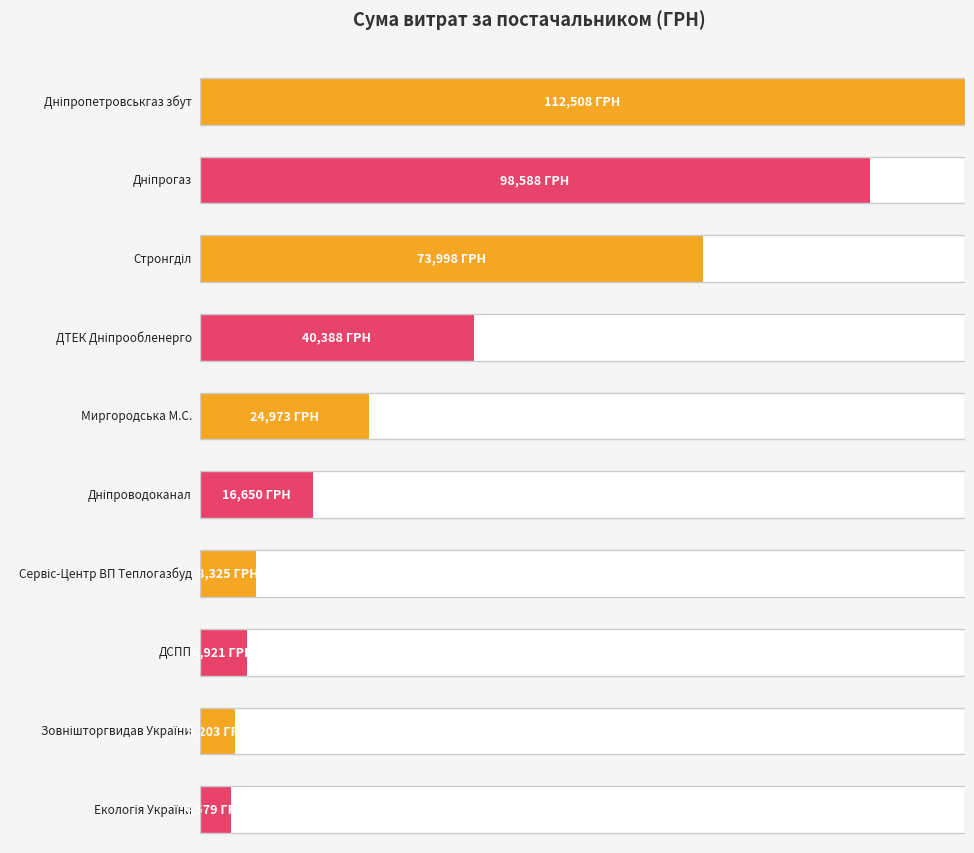

What is the change in value from ТОВ "Дніпропетровськгаз збут" to ДП "Сервіс-Центр" ТОВ ВП "Теплогазбуд"?

-104183.3